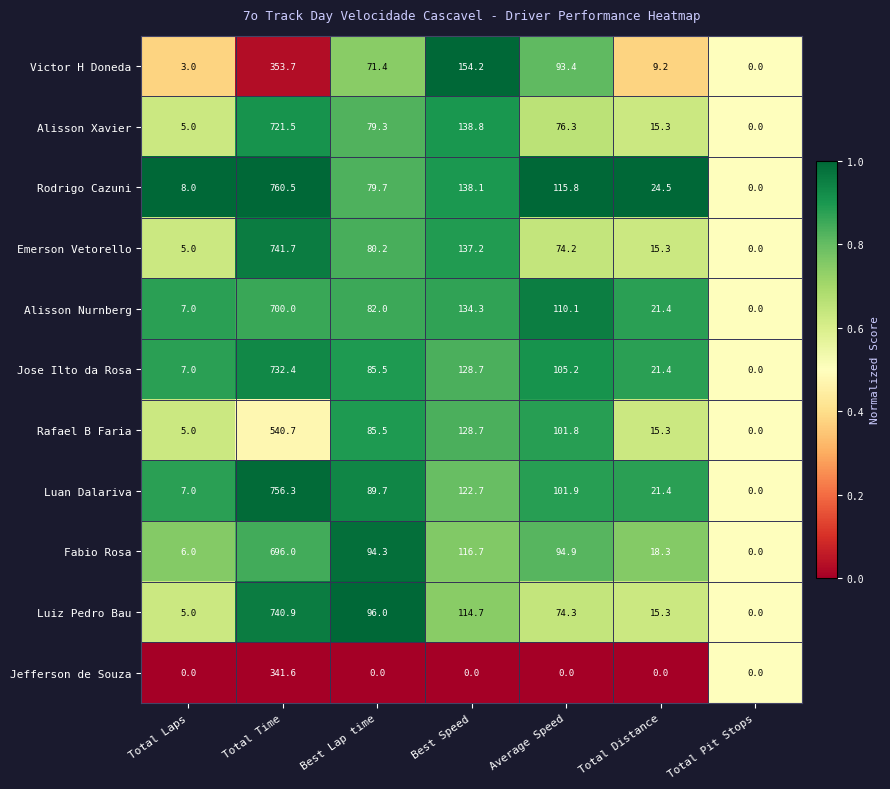

What is the total value across all series at Average Speed?

947.9